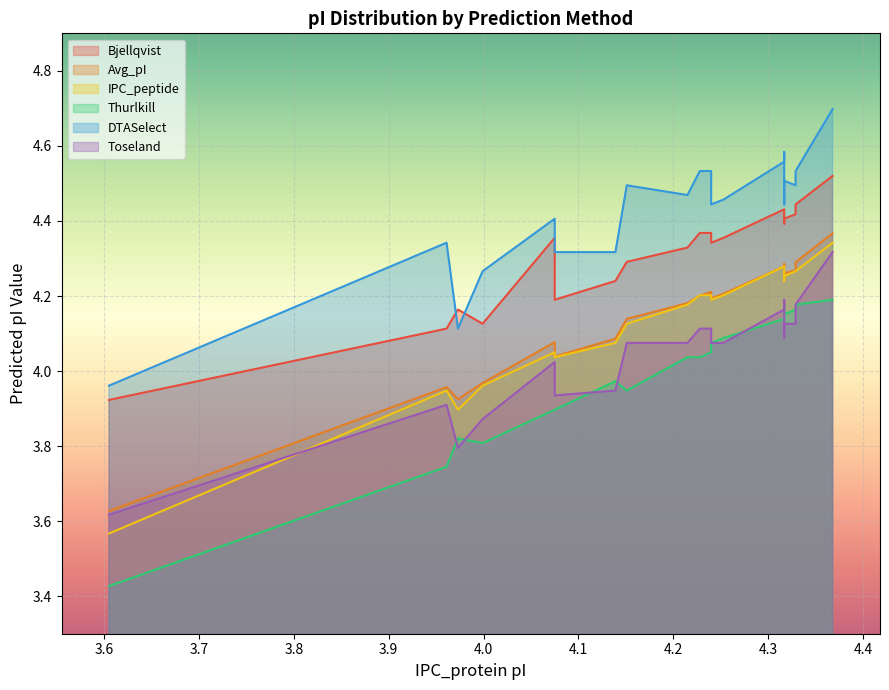

How many data points in Bjellqvist are above 4?

19